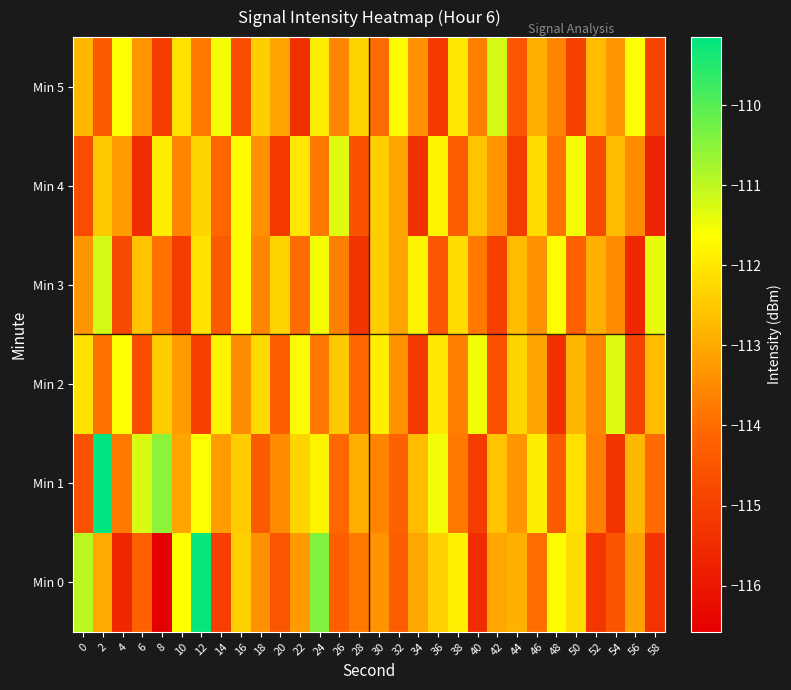

Reading left to right, list all the values displayed in this chart.

Min 0: 0=-111.0	2=-113.0	4=-115.6	6=-114.2	8=-116.6	10=-111.6	12=-109.2	14=-115.1	16=-112.4	18=-113.4	20=-114.5	22=-113.3	24=-110.4	26=-114.3	28=-113.8	30=-113.4	32=-114.3	34=-113.1	36=-112.4	38=-111.8	40=-115.5	42=-113.0	44=-112.9	46=-114.0	48=-111.7	50=-112.2	52=-115.3	54=-114.5	56=-113.1	58=-115.3
Min 1: 0=-114.6	2=-109.1	4=-113.8	6=-111.2	8=-110.5	10=-113.1	12=-111.6	14=-113.2	16=-112.4	18=-114.4	20=-113.5	22=-112.3	24=-111.8	26=-114.1	28=-112.9	30=-113.6	32=-114.2	34=-112.7	36=-111.5	38=-113.8	40=-115.1	42=-112.6	44=-113.3	46=-111.9	48=-114.4	50=-112.1	52=-113.7	54=-115.3	56=-112.8	58=-114.0
Min 2: 0=-112.1	2=-113.9	4=-111.6	6=-114.7	8=-112.4	10=-113.2	12=-115.0	14=-111.8	16=-113.5	18=-112.2	20=-114.3	22=-111.7	24=-113.8	26=-112.5	28=-114.1	30=-111.9	32=-113.4	34=-115.2	36=-112.0	38=-113.7	40=-111.5	42=-114.6	44=-112.3	46=-113.1	48=-115.4	50=-112.8	52=-113.6	54=-111.3	56=-114.9	58=-112.7
Min 3: 0=-113.3	2=-111.2	4=-114.8	6=-112.6	8=-113.9	10=-115.1	12=-112.1	14=-114.4	16=-111.7	18=-113.6	20=-112.3	22=-114.0	24=-111.5	26=-113.7	28=-115.3	30=-112.4	32=-113.1	34=-111.8	36=-114.5	38=-112.2	40=-113.8	42=-115.0	44=-112.7	46=-113.4	48=-111.6	50=-114.2	52=-112.9	54=-113.5	56=-115.6	58=-111.4
Min 4: 0=-114.7	2=-112.5	4=-113.2	6=-115.5	8=-111.9	10=-113.6	12=-112.3	14=-114.1	16=-111.7	18=-113.4	20=-115.2	22=-112.0	24=-113.8	26=-111.3	28=-114.6	30=-112.4	32=-113.1	34=-115.4	36=-111.8	38=-114.3	40=-112.6	42=-113.3	44=-115.1	46=-112.2	48=-113.9	50=-111.5	52=-114.8	54=-112.7	56=-113.5	58=-115.7
Min 5: 0=-112.8	2=-114.4	4=-111.6	6=-113.3	8=-115.1	10=-112.1	12=-113.8	14=-111.5	16=-114.7	18=-112.4	20=-113.1	22=-115.4	24=-111.9	26=-113.6	28=-112.3	30=-114.0	32=-111.7	34=-113.4	36=-115.2	38=-112.0	40=-113.7	42=-111.2	44=-114.5	46=-112.9	48=-113.6	50=-115.0	52=-112.7	54=-113.3	56=-111.6	58=-114.9